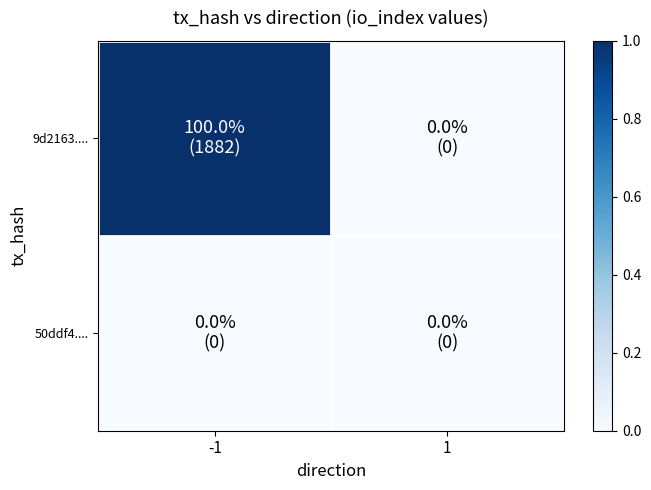

How many distinct data groups are displayed?

2